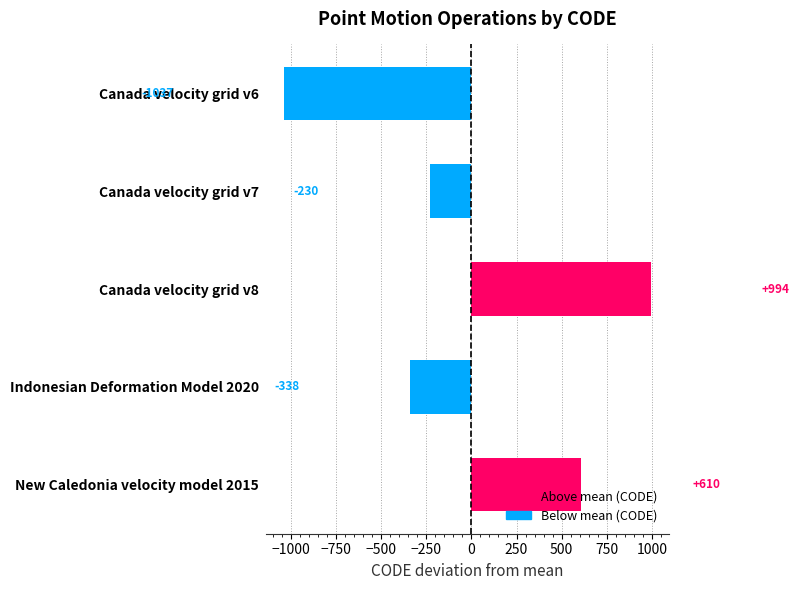

Is it true that the value at Canada velocity grid v6 is -1575.9?

False